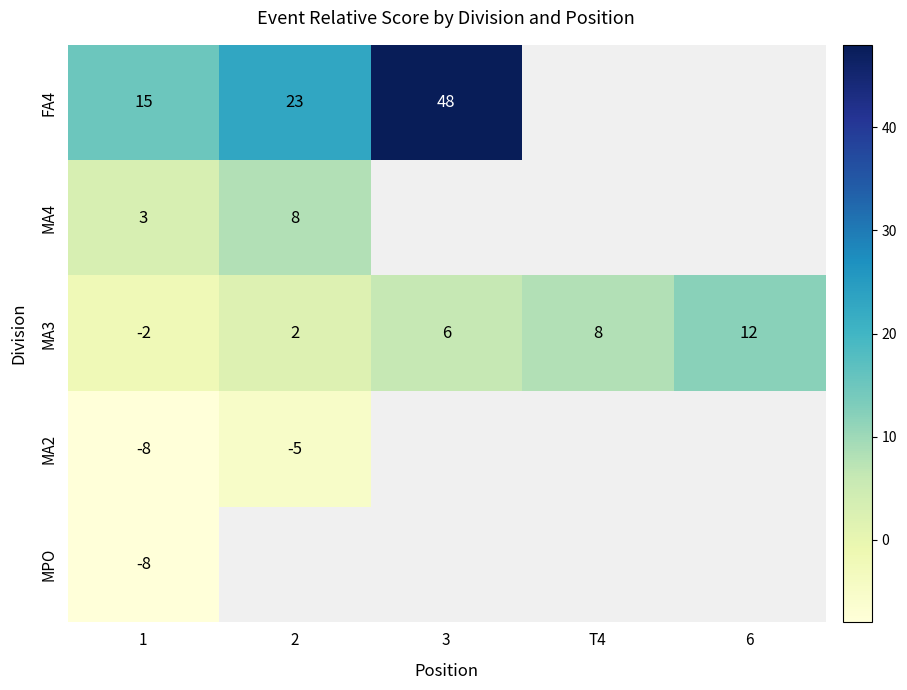

At which category does the chart reach its peak across all series?

3